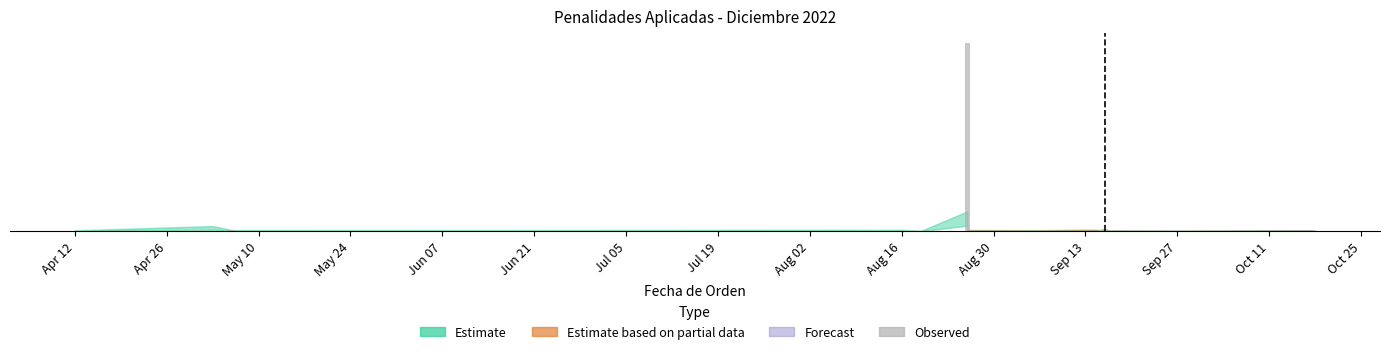

What is the maximum value shown in the chart?

750000